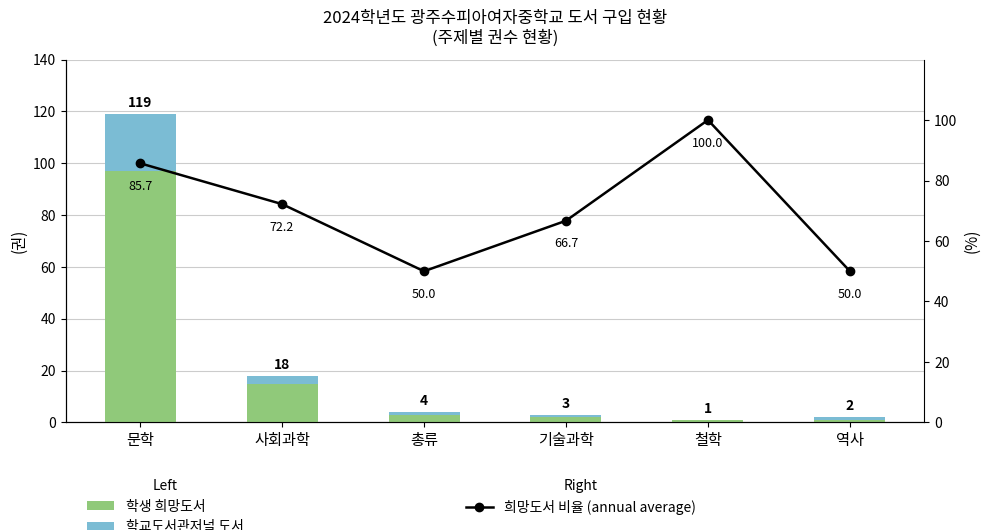

Reading left to right, list all the values displayed in this chart.

학생 희망도서: 97.0	15.0	3.0	2.0	1.0	1.0
학교도서관저널 도서: 22.0	3.0	1.0	1.0	0.0	1.0
희망도서 비율 (annual average): 85.7	72.2	50.0	66.7	100.0	50.0